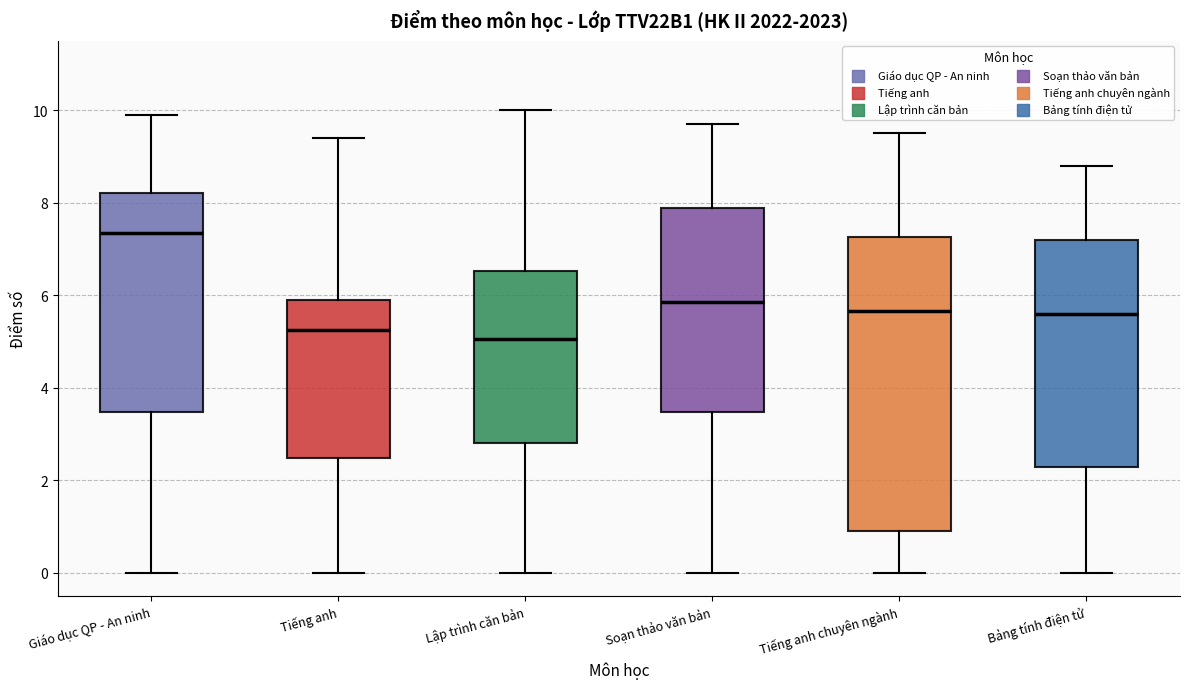

Reading left to right, read every box against the y-axis: the position of its median line, the range the box covers, and the ends of its whiskers. The values are not printed on the chart, so give them approximately, as read against the axis.

Giáo dục QP - An ninh: median 7.4, box 3.4 to 8.2, whiskers 0.0 to 10.0
Tiếng anh: median 5.2, box 2.4 to 6.0, whiskers 0.0 to 9.4
Lập trình căn bản: median 5.0, box 2.8 to 6.6, whiskers 0.0 to 10.0
Soạn thảo văn bản: median 5.8, box 3.4 to 7.8, whiskers 0.0 to 9.8
Tiếng anh chuyên ngành: median 5.6, box 1.0 to 7.2, whiskers 0.0 to 9.6
Bảng tính điện tử: median 5.6, box 2.2 to 7.2, whiskers 0.0 to 8.8